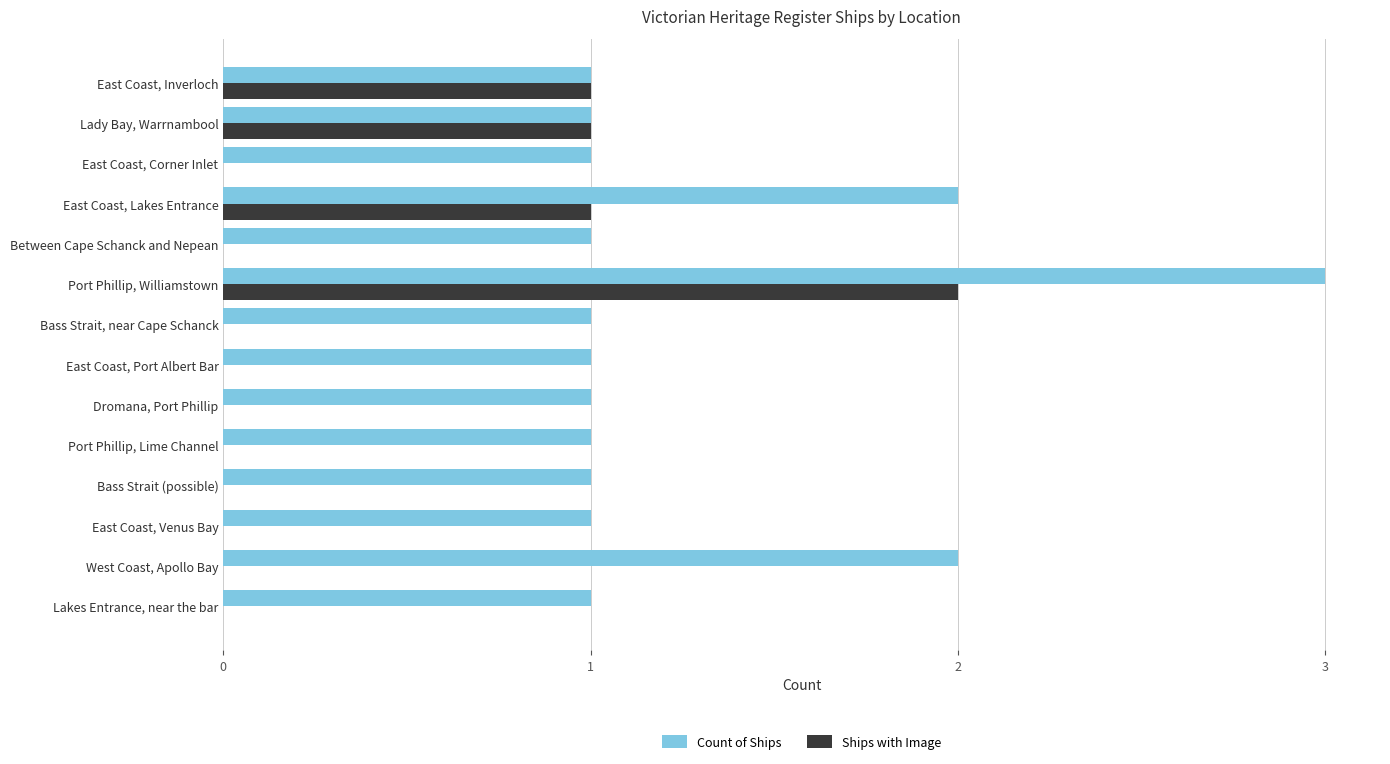

The Ships with Image series shows 0 at East Coast, Port Albert Bar. True or false?

True